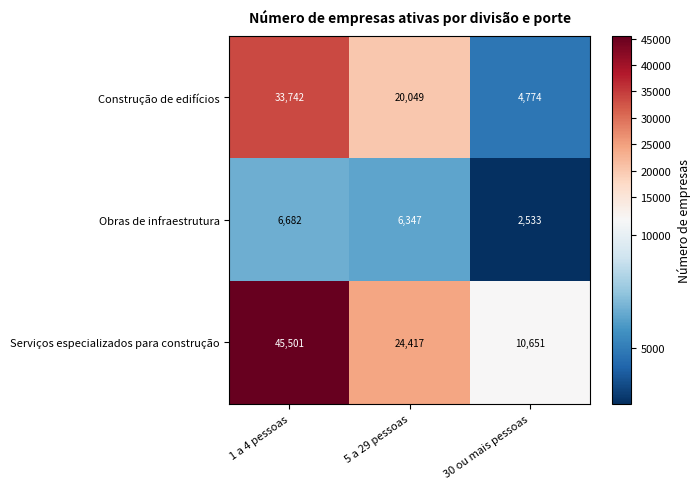

How many distinct data groups are displayed?

3